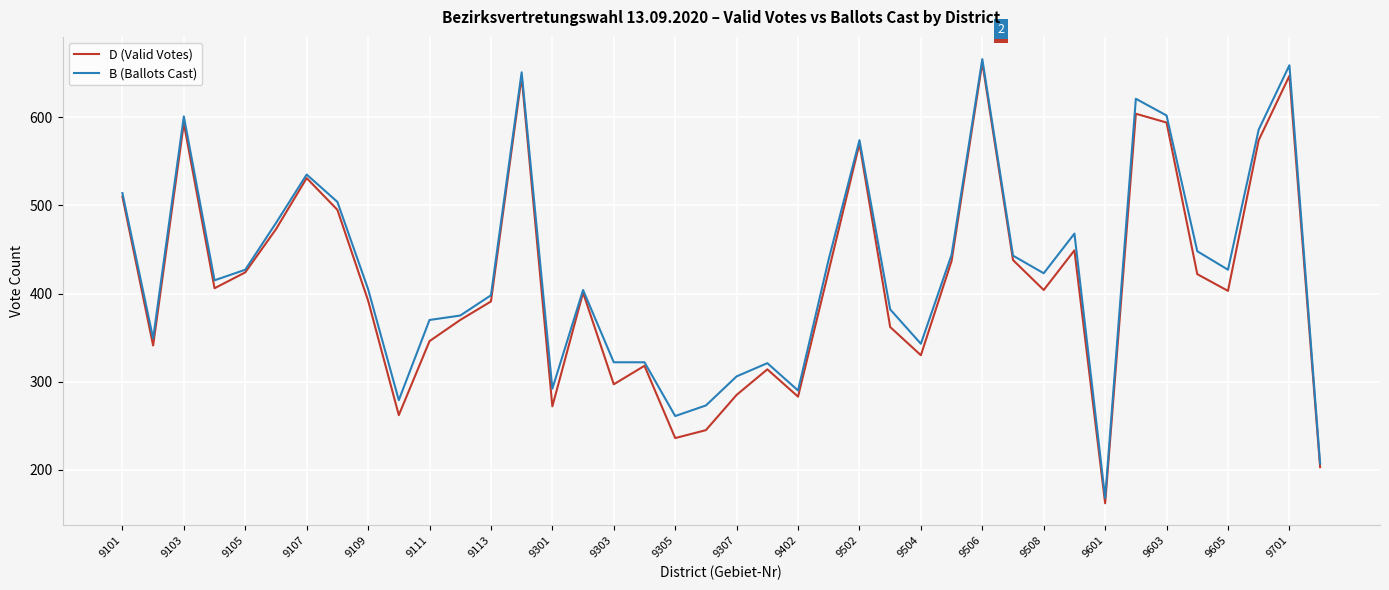

What is the minimum value for B (Ballots Cast)?

168